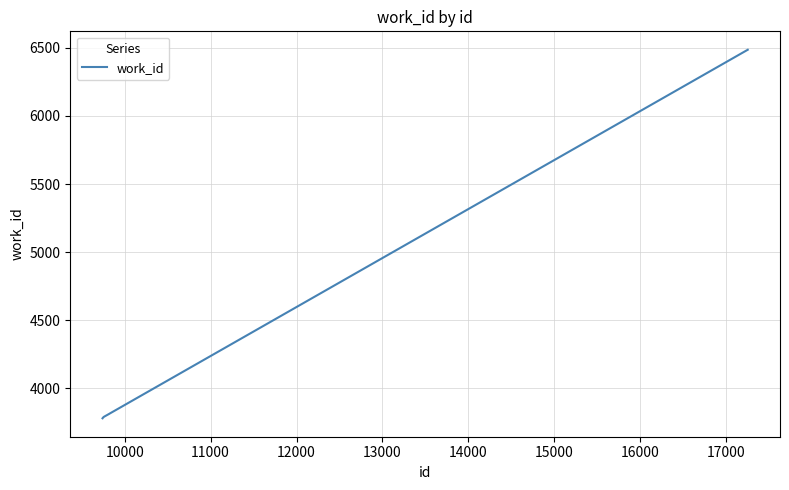

What is the smallest value displayed?

3781